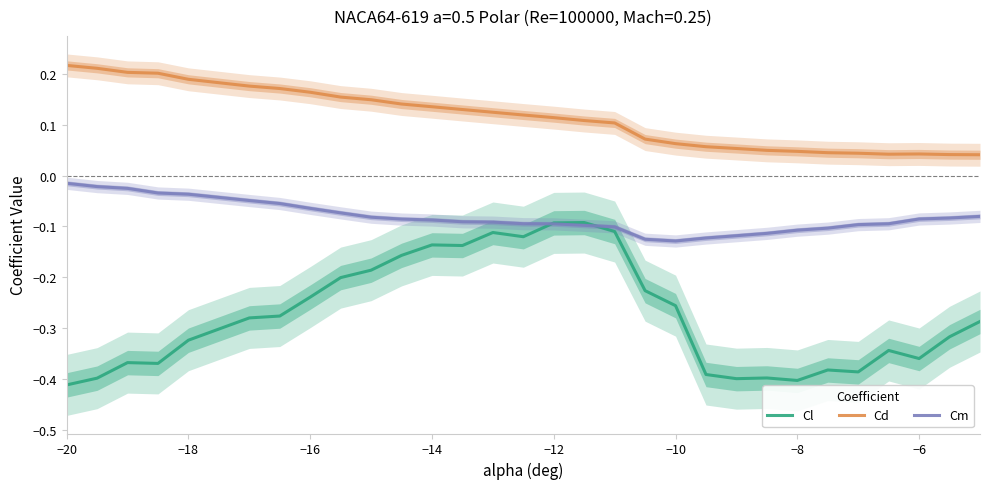

What are all the series names shown in the legend?

Cl, Cd, Cm